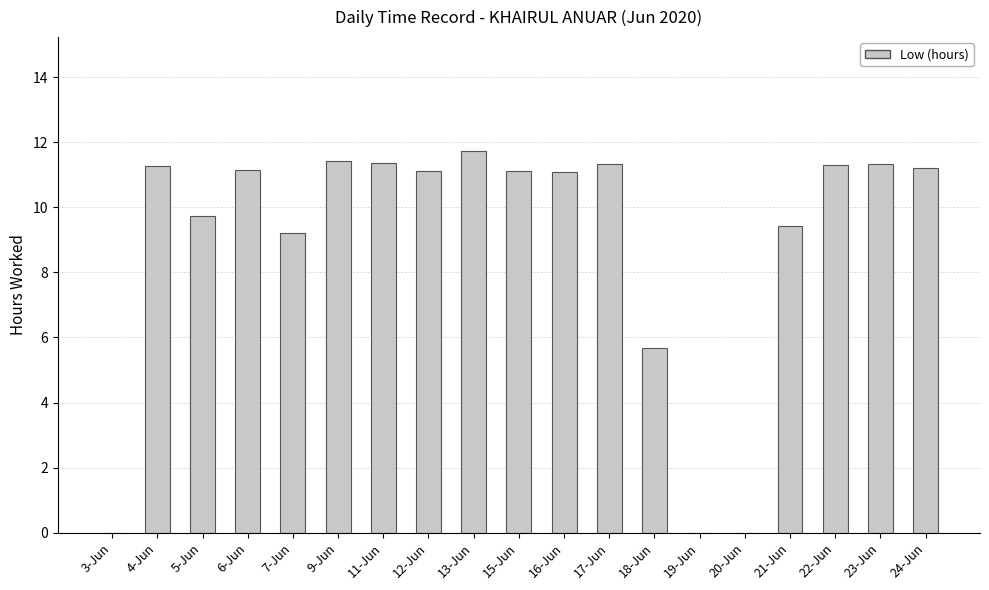

The value at 18-Jun is 5.7. True or false?

True